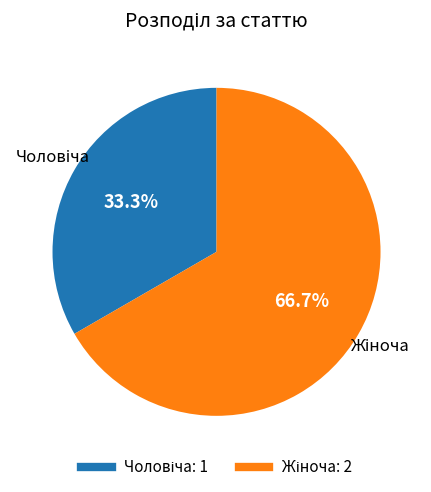

Is there a majority slice in this chart?

Yes